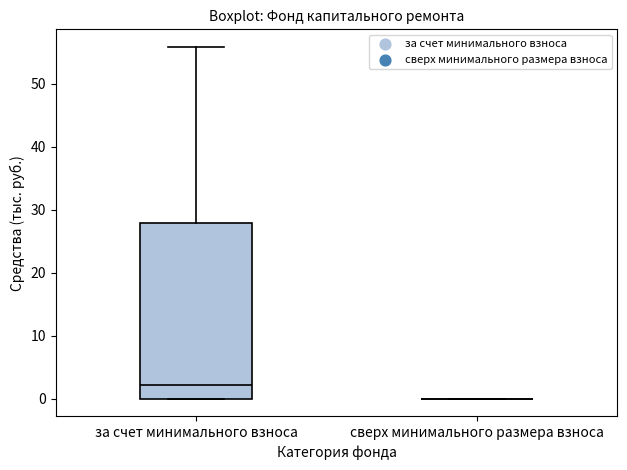

Reading left to right, read every box against the y-axis: the position of its median line, the range the box covers, and the ends of its whiskers. The values are not printed on the chart, so give them approximately, as read against the axis.

за счет минимального взноса: median 2, box 0 to 28, whiskers 0 to 56
сверх минимального размера взноса: box collapsed to a line at 0, whiskers 0 to 0